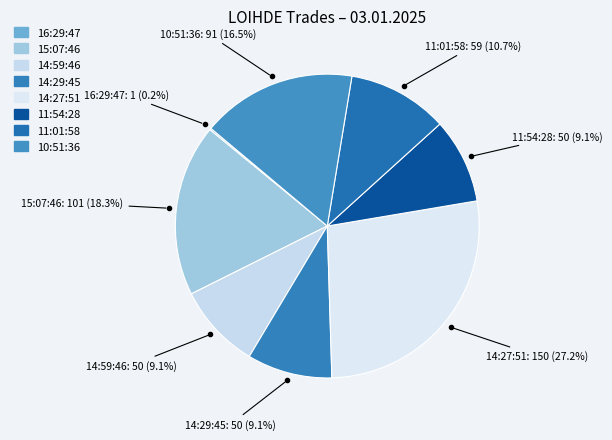

Approximately how many times larger is the value at 14:27:51 compared to 15:07:46?

1.5